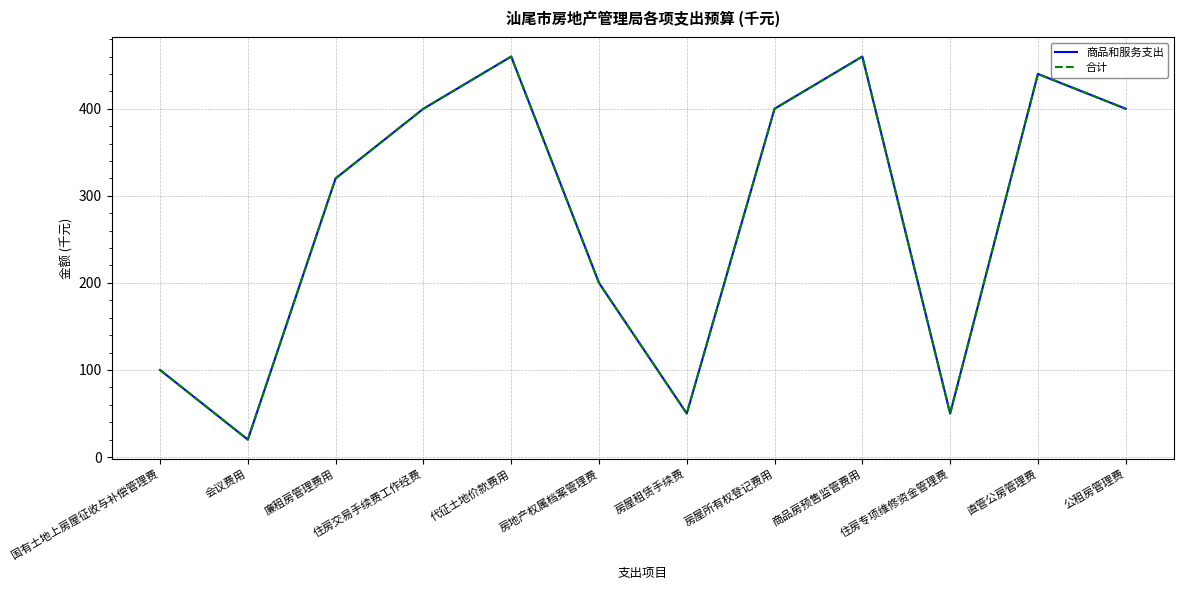

Does the chart display data point markers on the line(s)?

No